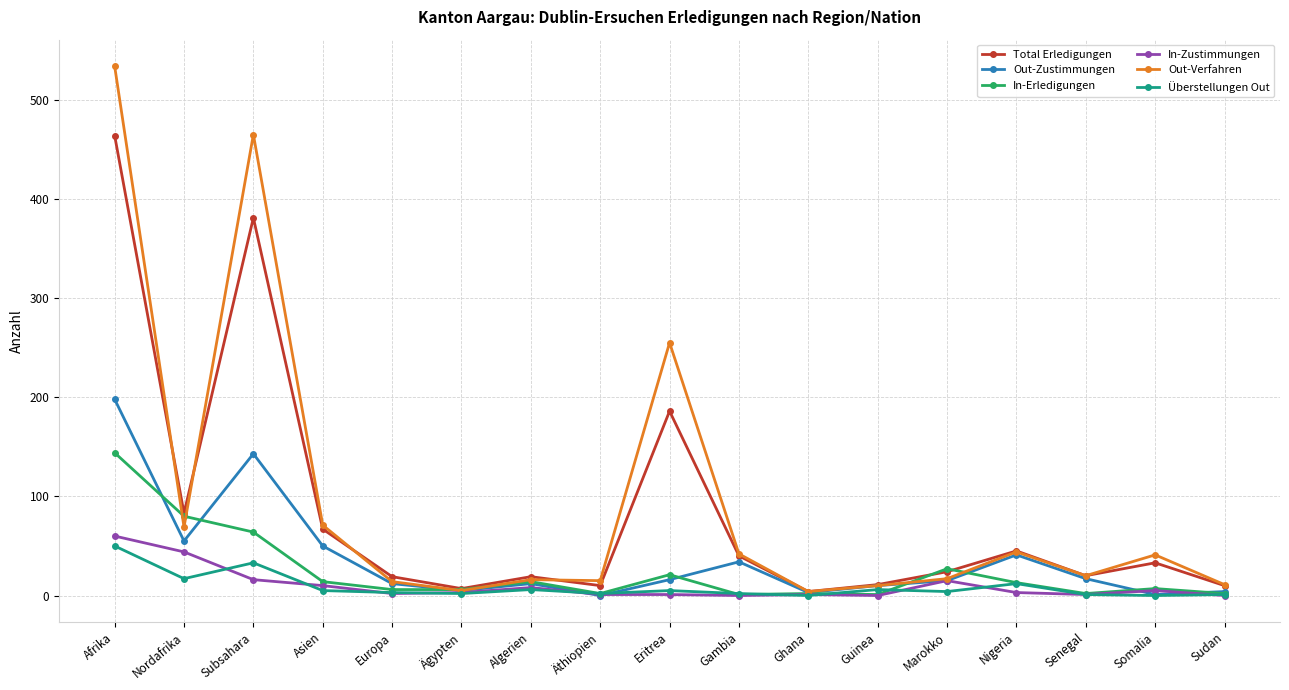

True or false: Total Erledigungen has more than 2 interior local peaks.

True